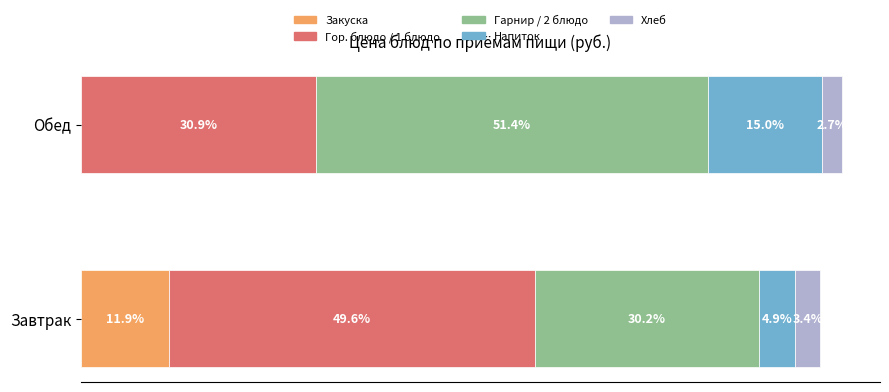

What is the value of the Напиток bar at the 1st from the left?

4.4